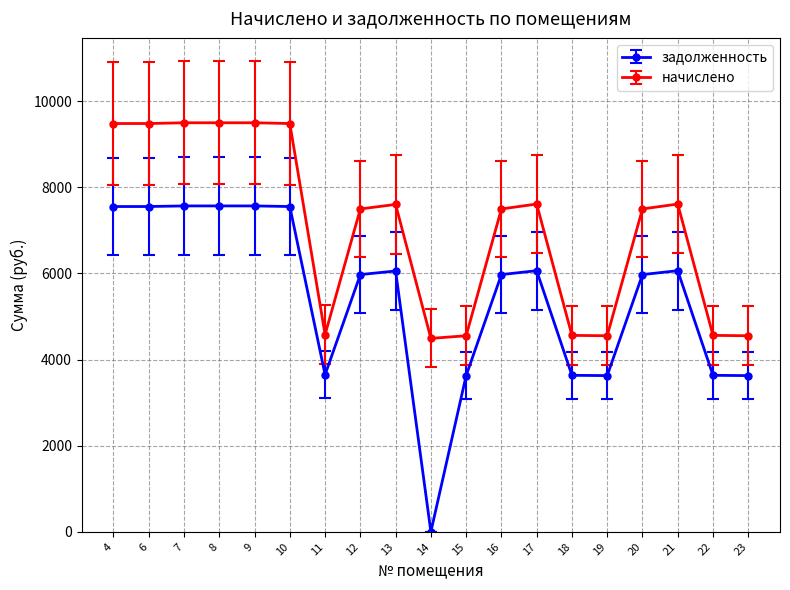

What is the greatest value displayed?

9496.0